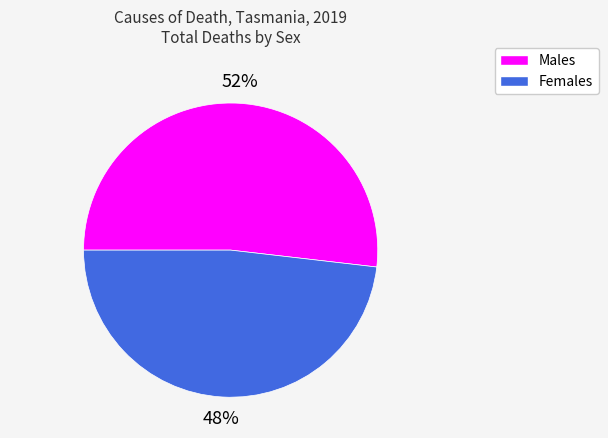

What is the ratio of the value at Males to the value at Females?

1.1